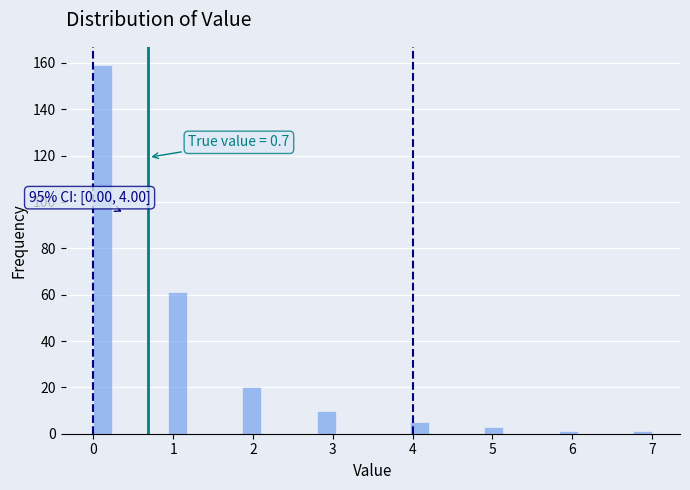

Around what value on the x-axis is the tallest bar? Give the approximate position of its centre, as read against the axis.

0.1